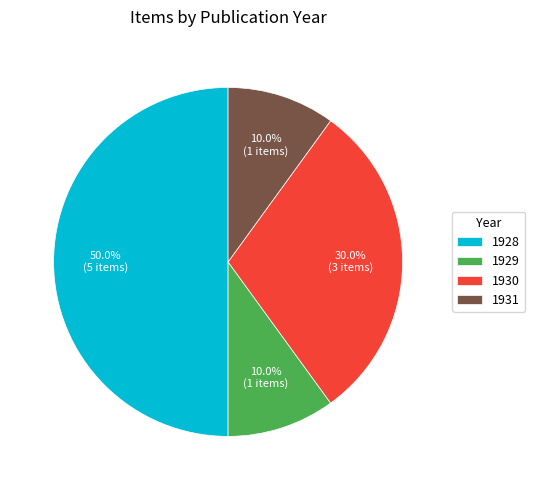

Which slice is the largest?

1928